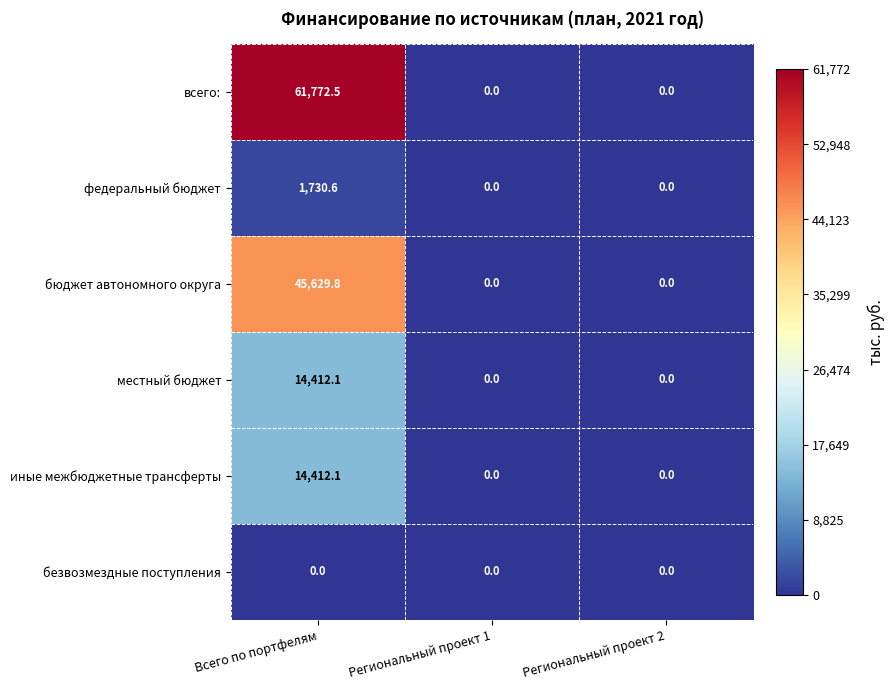

At which category does the chart reach its peak across all series?

Всего по портфелям